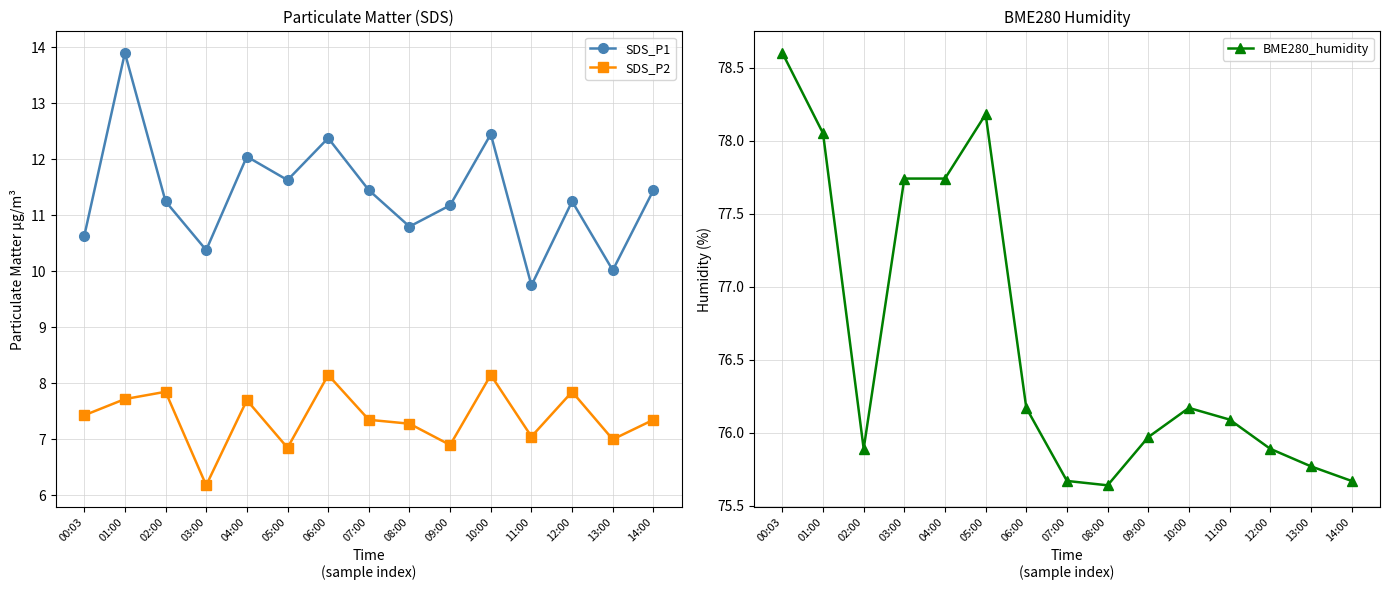

Which label corresponds to the smallest value in the chart?

03:00